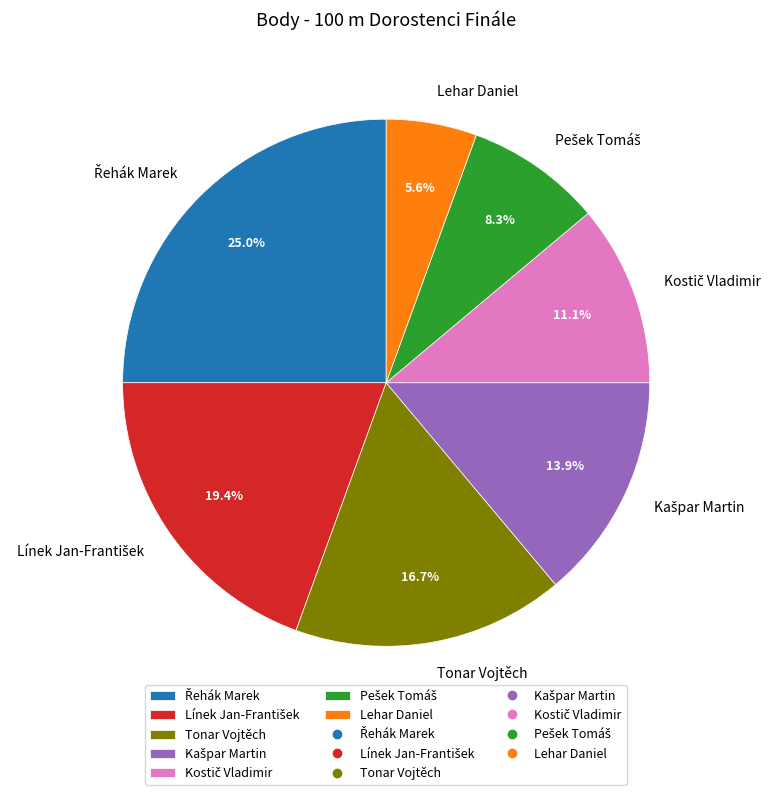

Approximately how many times larger is the value at Lehar Daniel compared to Tonar Vojtěch?

0.3